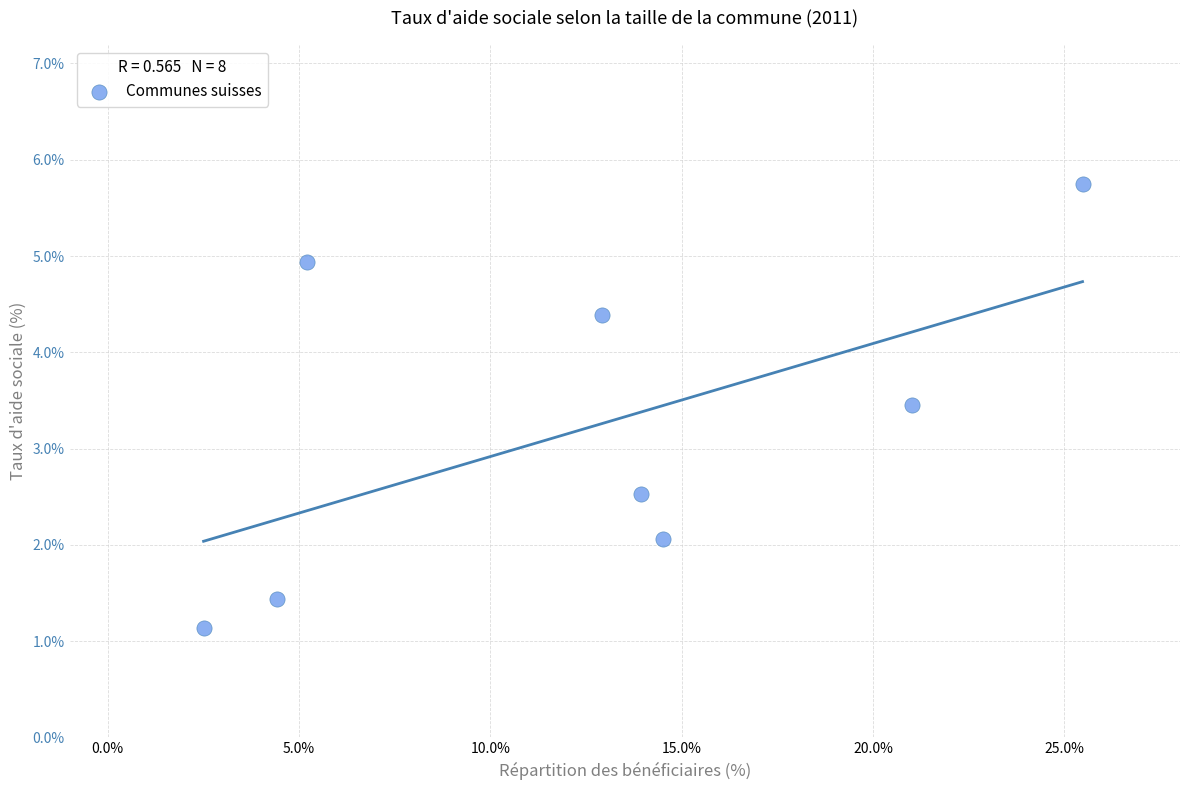

What is the average X value?

12.5